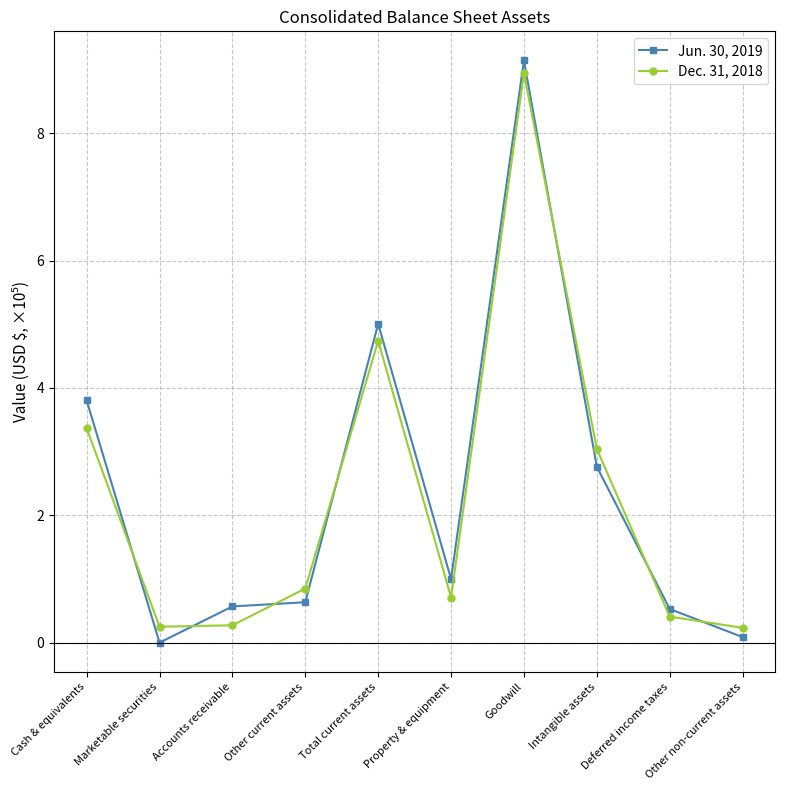

Where do Dec. 31, 2018 and Jun. 30, 2019 first cross each other?

Cash & equivalents and Marketable securities